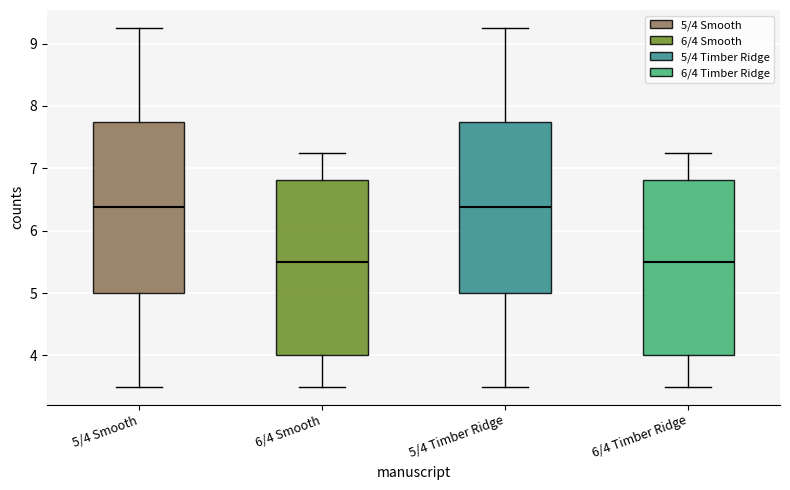

Where is the upper edge of the box for 6/4 Smooth on the y-axis? The values are not printed on the chart, so give them approximately, as read against the axis.

6.8